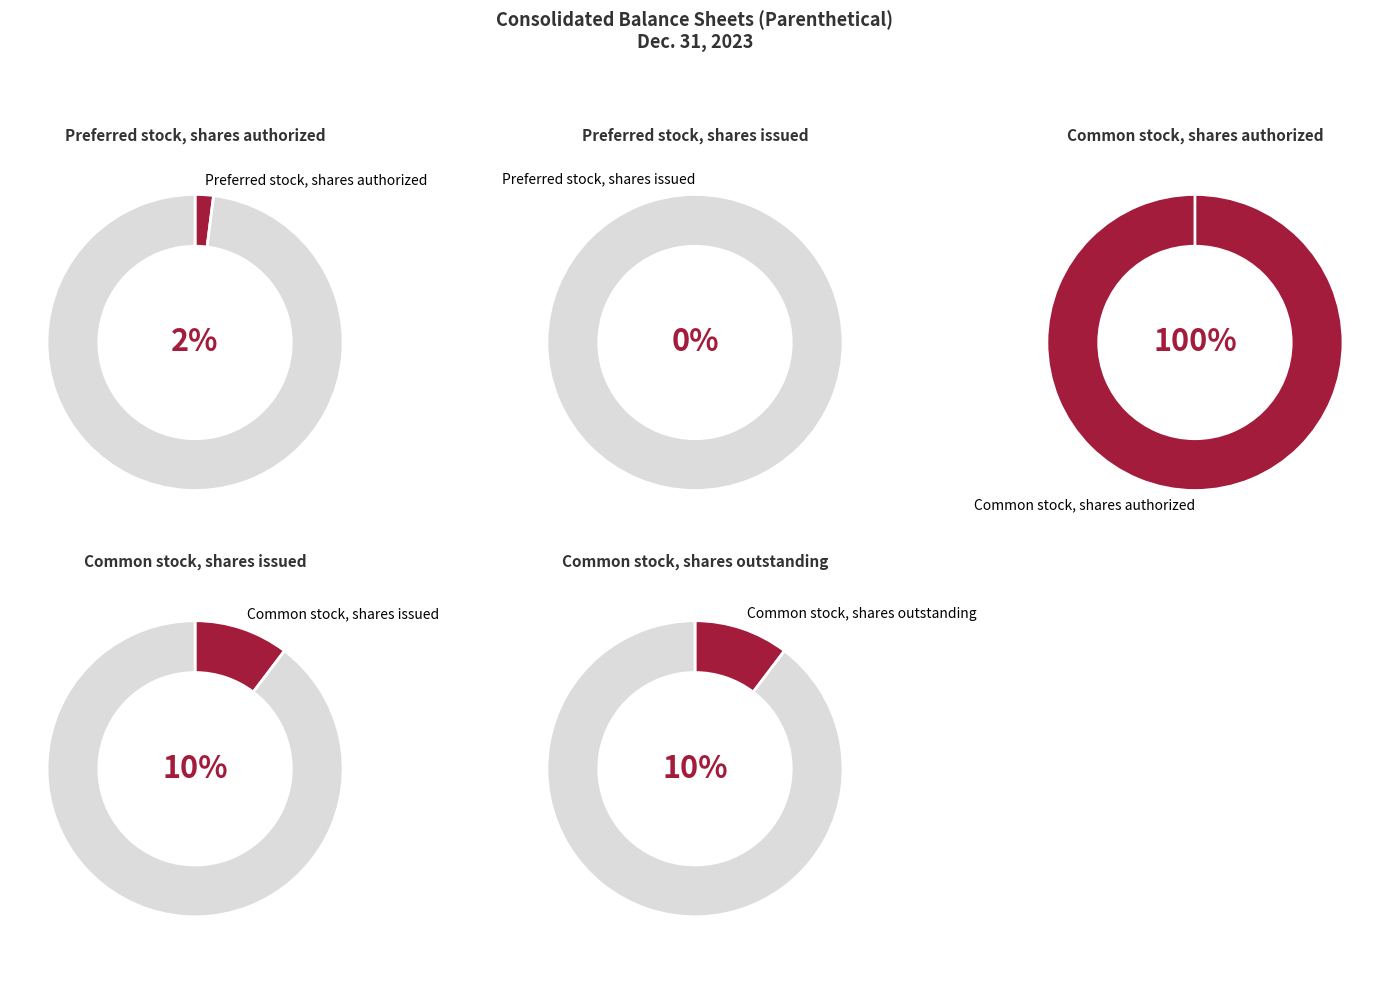

Which has a higher value, Common stock, shares outstanding or Preferred stock, shares authorized?

Common stock, shares outstanding